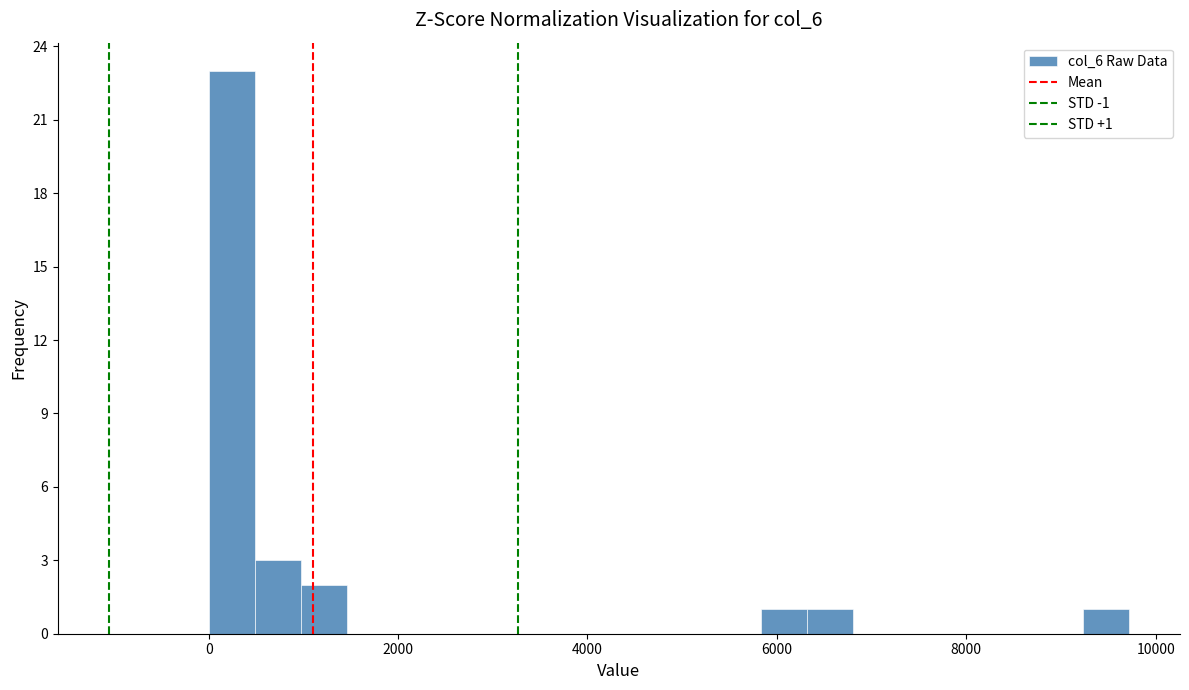

Read against the x-axis, roughly where is the centre of the tallest bar?

200